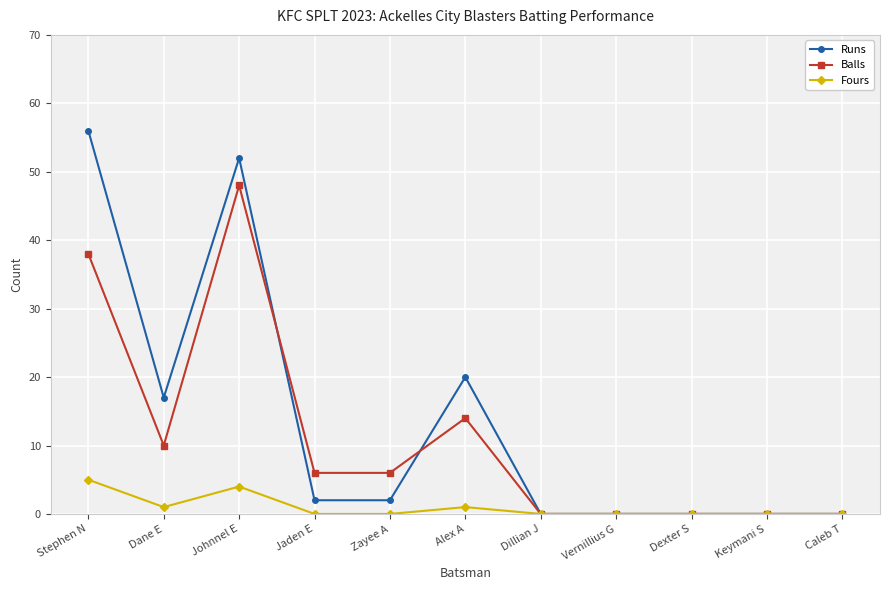

At which category is the sum across all series the highest?

Johnnel E